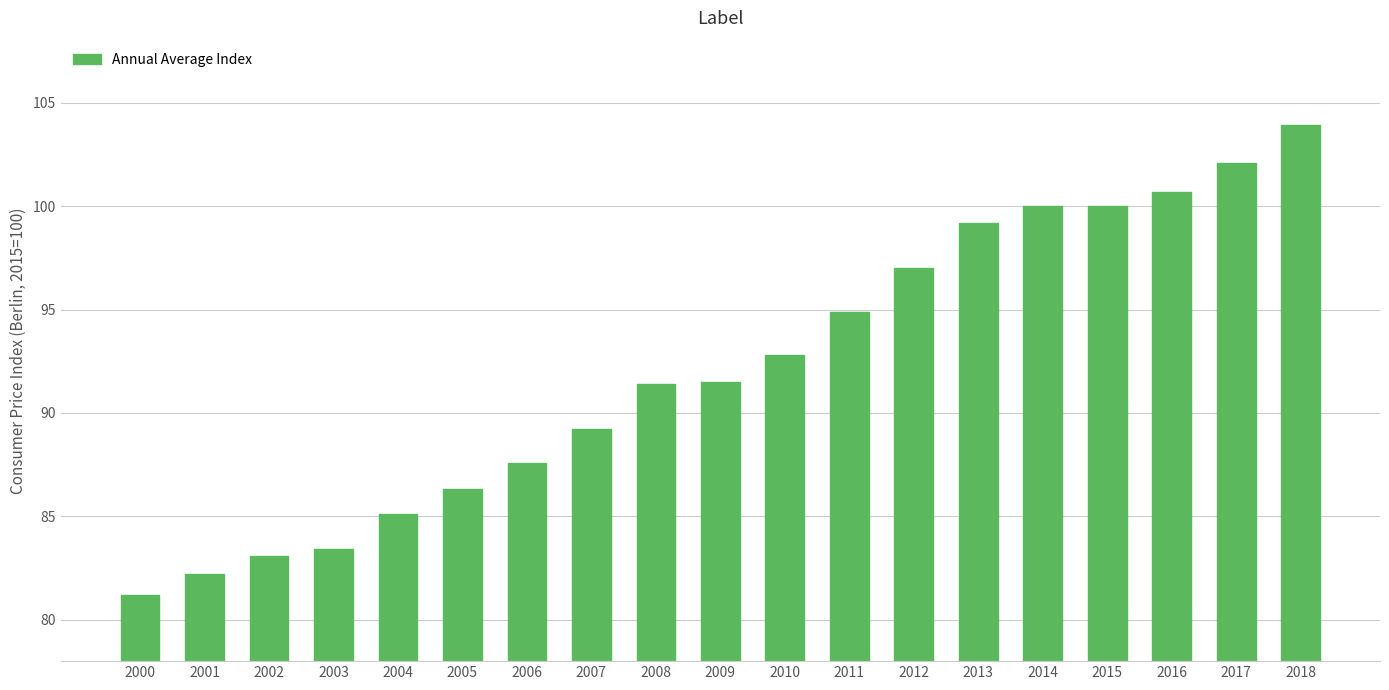

What is the change in value from 2002 to 2011?

+11.8